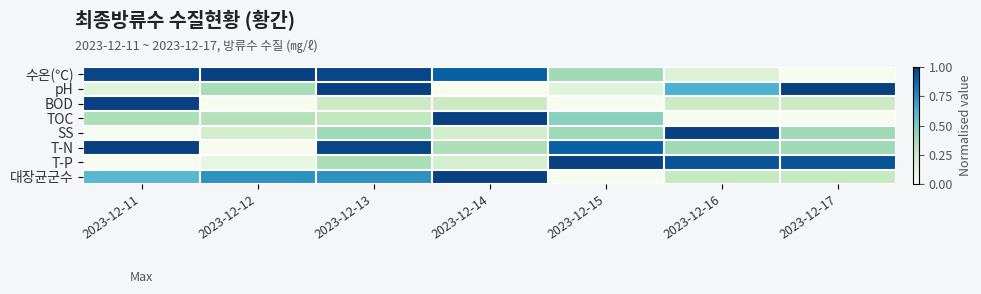

Reading right to left, transcribe all the data shown in this chart.

수온(℃): 2023-12-17=0.0	2023-12-16=0.1	2023-12-15=0.4	2023-12-14=0.9	2023-12-13=1.0	2023-12-12=1.0	2023-12-11=1.0
pH: 2023-12-17=1.0	2023-12-16=0.6	2023-12-15=0.1	2023-12-14=0.0	2023-12-13=1.0	2023-12-12=0.4	2023-12-11=0.1
BOD: 2023-12-17=0.2	2023-12-16=0.2	2023-12-15=0.0	2023-12-14=0.2	2023-12-13=0.2	2023-12-12=0.0	2023-12-11=1.0
TOC: 2023-12-17=0.0	2023-12-16=0.0	2023-12-15=0.5	2023-12-14=1.0	2023-12-13=0.3	2023-12-12=0.3	2023-12-11=0.4
SS: 2023-12-17=0.4	2023-12-16=1.0	2023-12-15=0.4	2023-12-14=0.2	2023-12-13=0.4	2023-12-12=0.2	2023-12-11=0.0
T-N: 2023-12-17=0.4	2023-12-16=0.4	2023-12-15=0.9	2023-12-14=0.3	2023-12-13=1.0	2023-12-12=0.0	2023-12-11=1.0
T-P: 2023-12-17=0.9	2023-12-16=0.9	2023-12-15=1.0	2023-12-14=0.2	2023-12-13=0.4	2023-12-12=0.1	2023-12-11=0.0
대장균군수: 2023-12-17=0.3	2023-12-16=0.3	2023-12-15=0.0	2023-12-14=1.0	2023-12-13=0.7	2023-12-12=0.7	2023-12-11=0.6